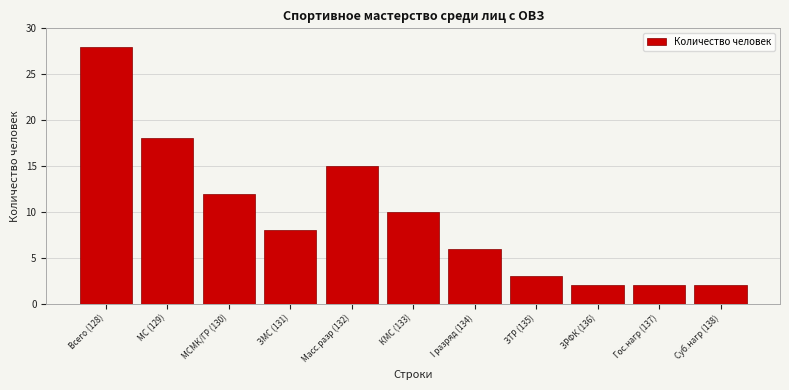

Reading right to left, list all the values displayed in this chart.

2	2	2	3	6	10	15	8	12	18	28